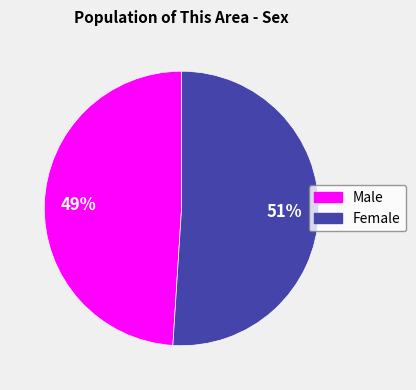

To the nearest percent, what is the average slice percentage?

50%